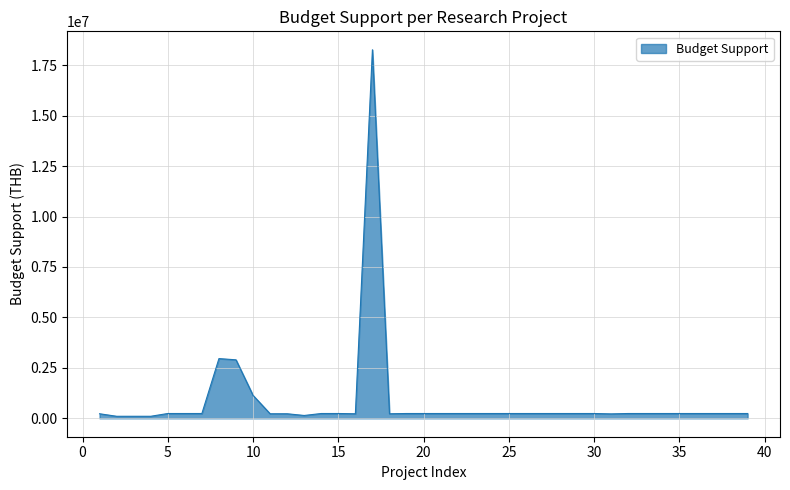

Does the chart display data point markers on the line(s)?

No